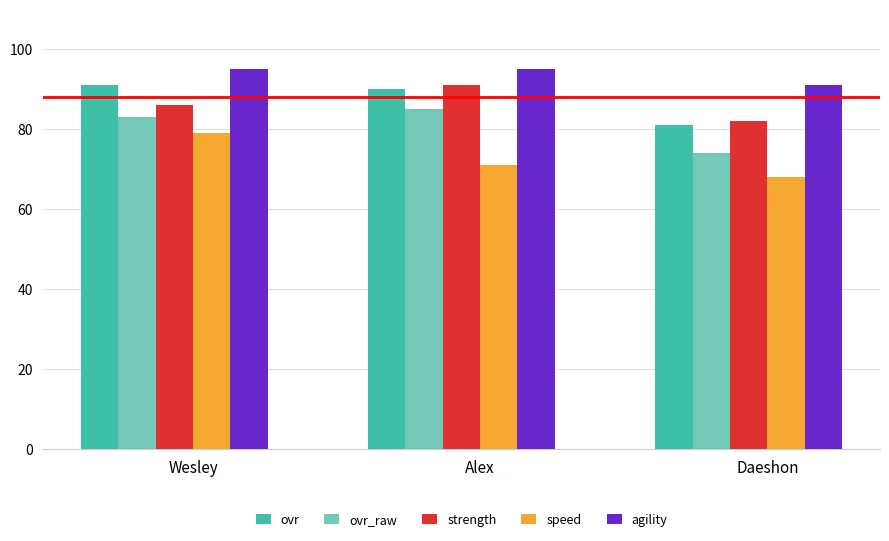

How many bars are there in total?

15